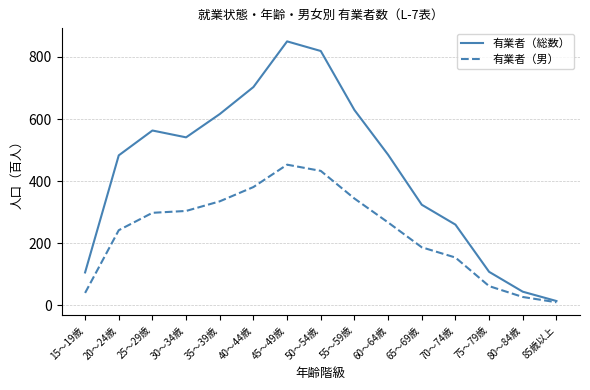

What is the difference between the maximum and minimum values in the 有業者（男） series?

443